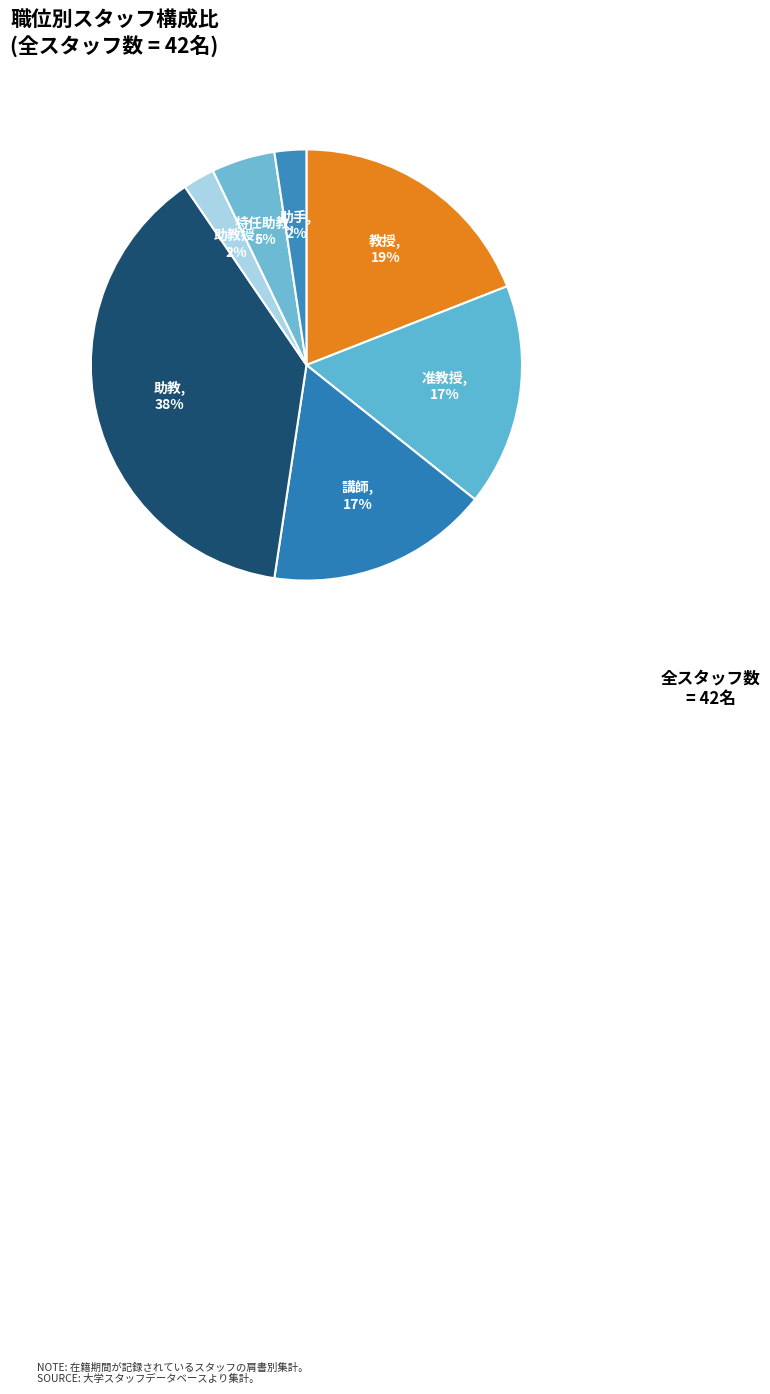

Does 講師 represent more than half of the total?

No